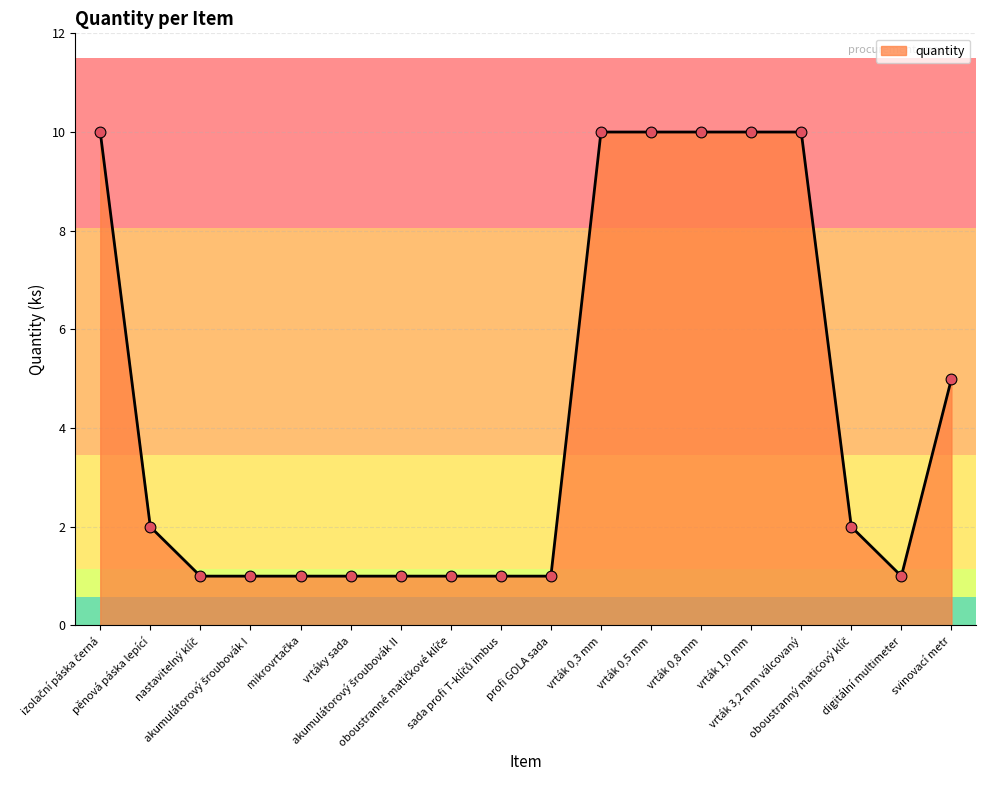

What is the change in value from profi GOLA sada to vrták 0,5 mm?

+9